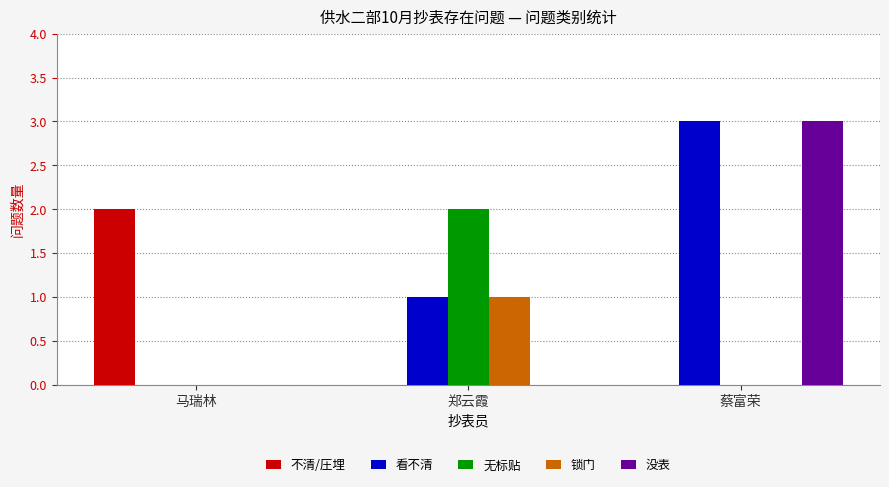

What are all the series names shown in the legend?

不清/圧埋, 看不清, 无标贴, 锁门, 没表